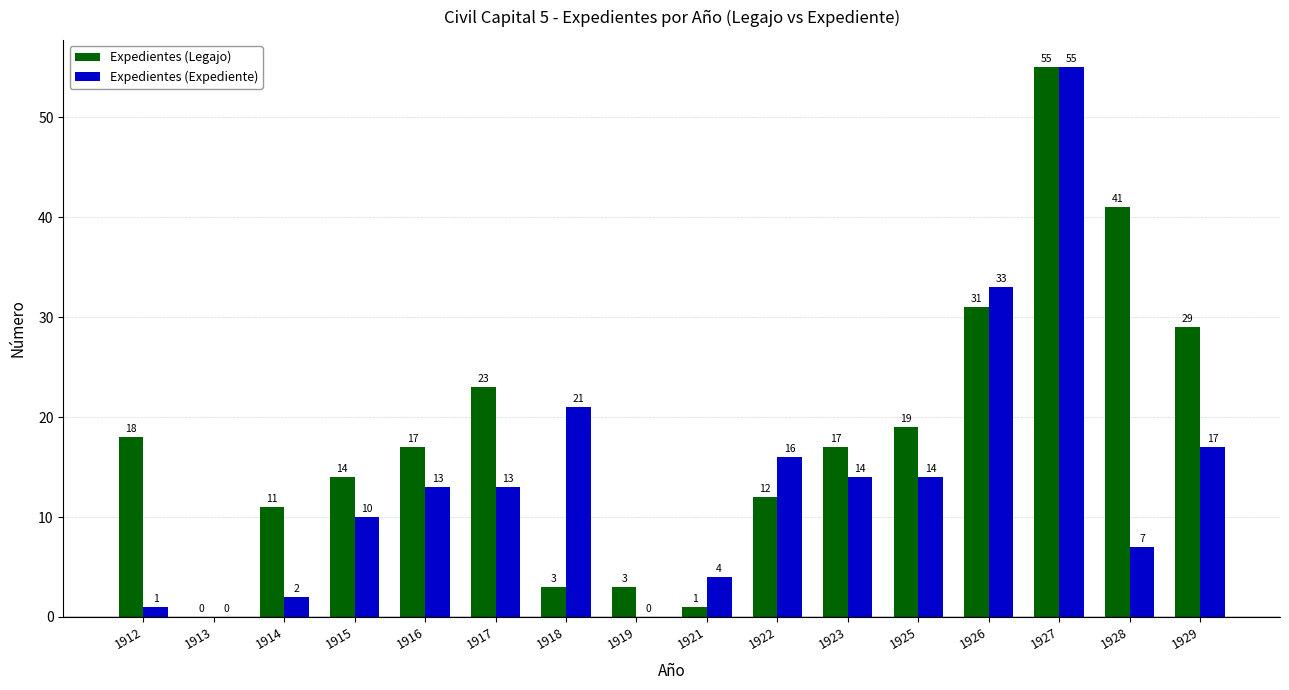

What is the sum of the Expedientes (Legajo) values at 1913 and 1915?

14